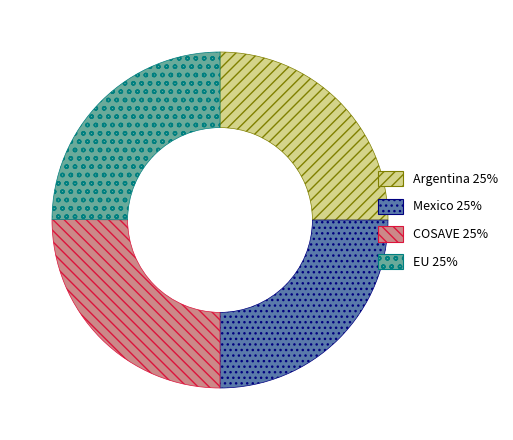

Is there any slice that represents more than half of the pie?

No